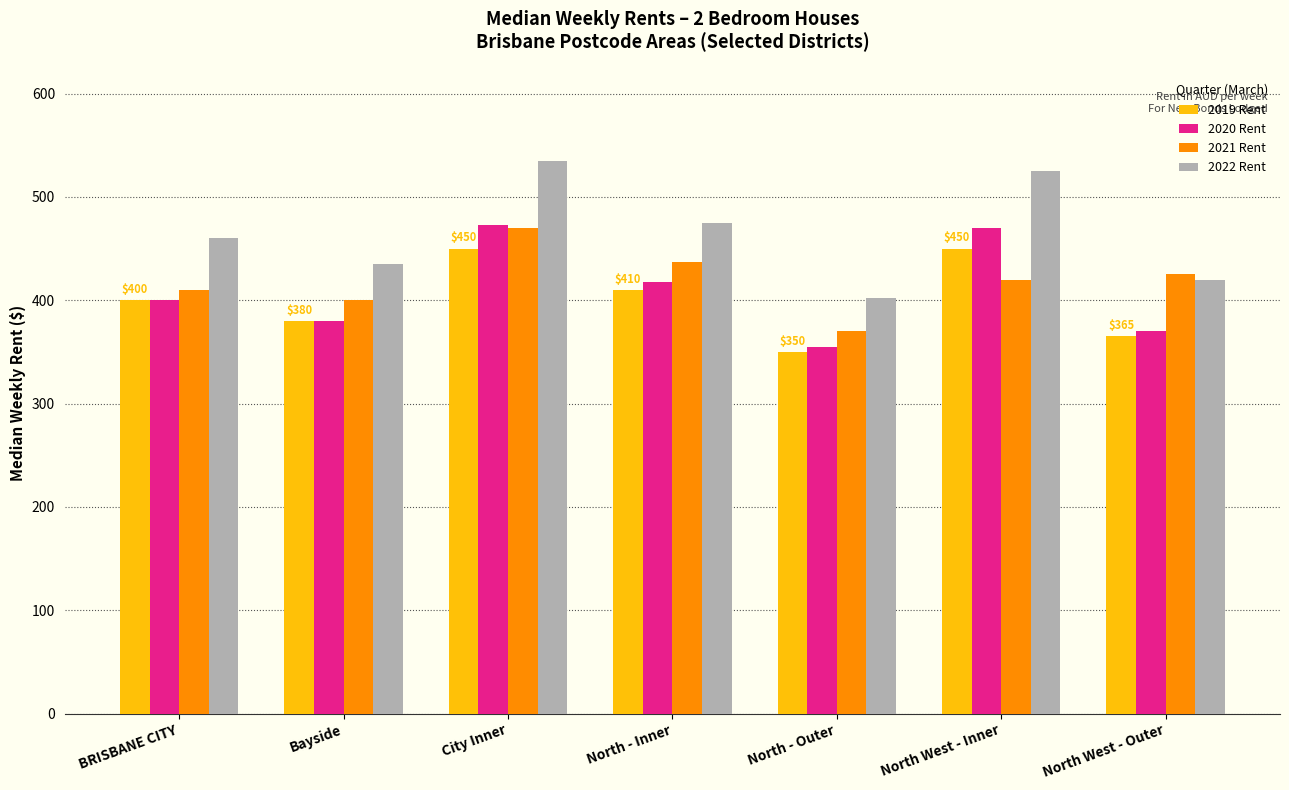

Rank the series at North West - Inner from highest to lowest value.

2022 Rent, 2020 Rent, 2019 Rent, 2021 Rent